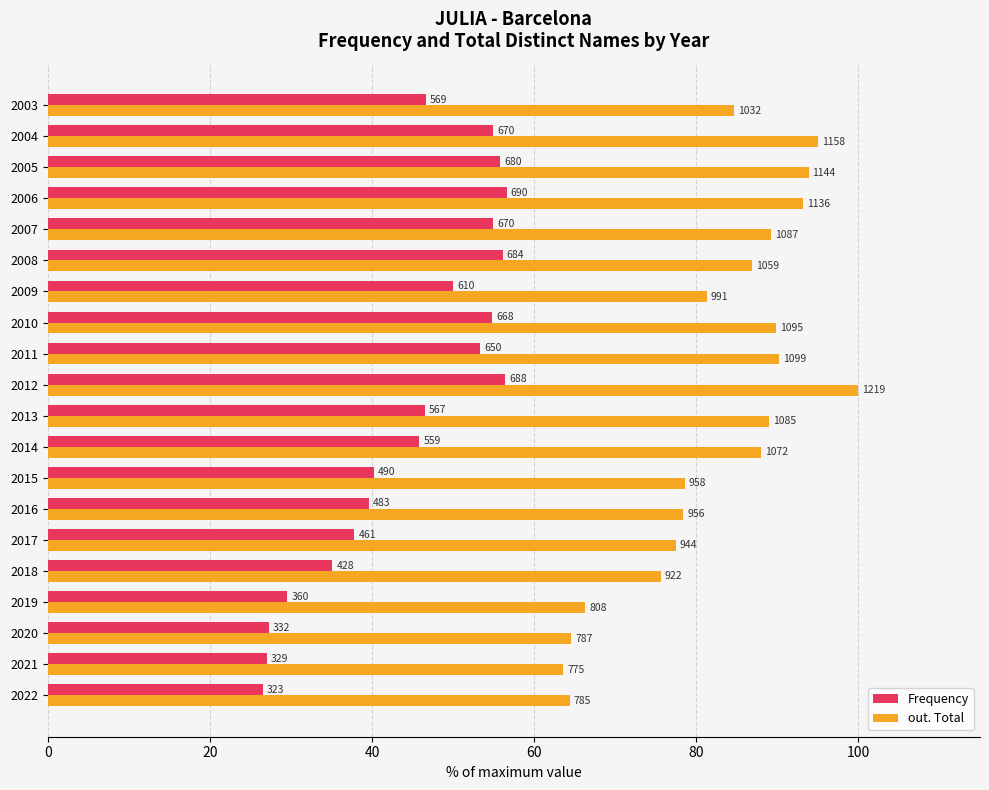

What are all the series names shown in the legend?

Frequency, out. Total